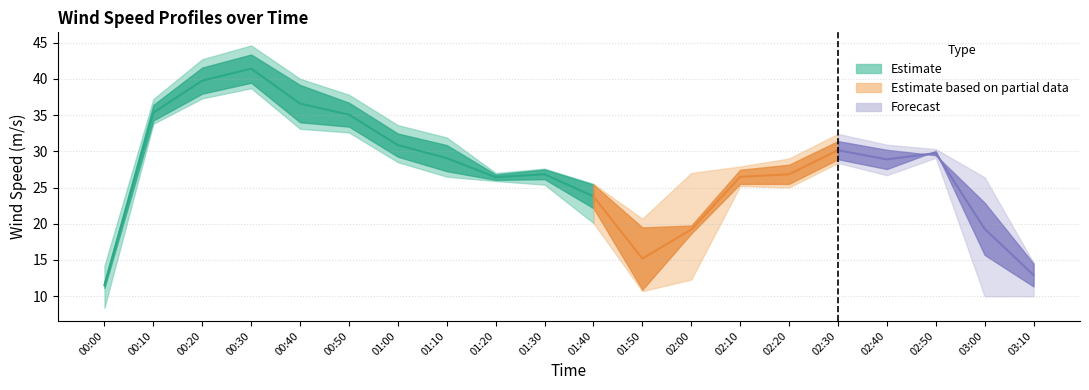

True or false: col_3 has a value of 6.0 at 2006/04/14 01:20.

False